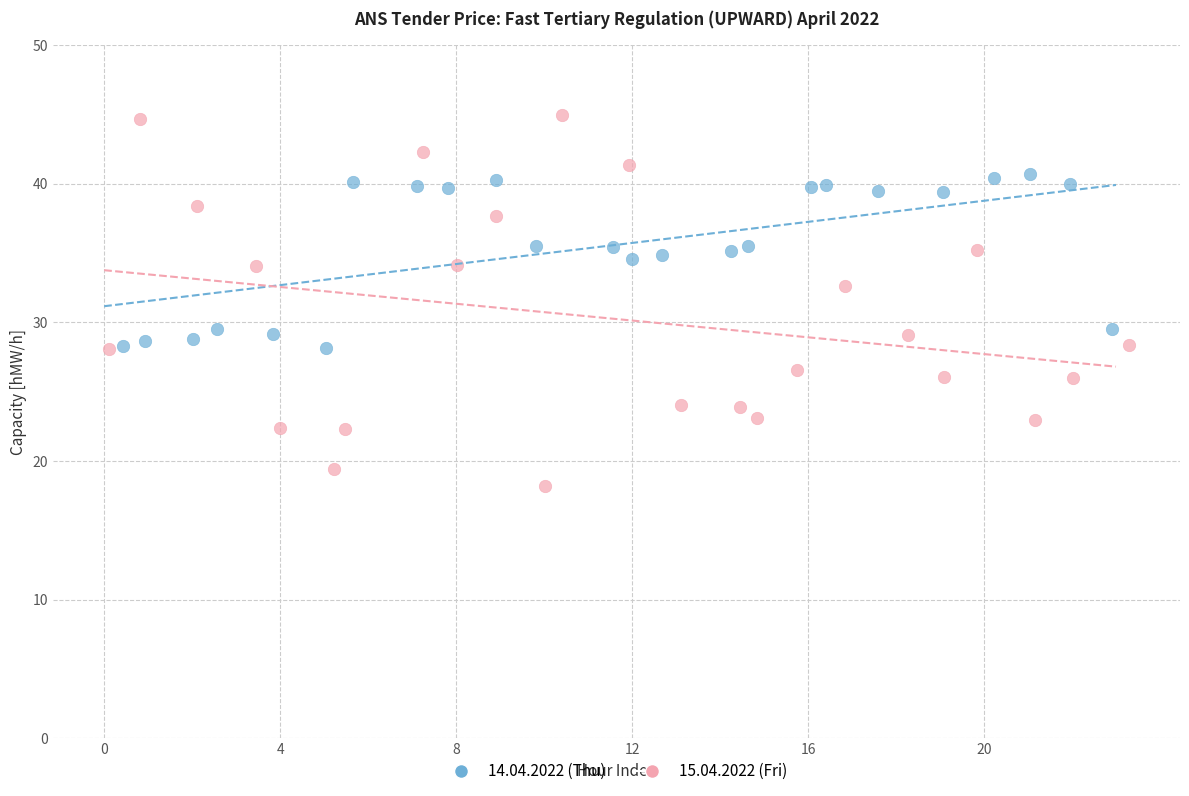

Which series reaches the maximum Y coordinate?

15.04.2022 (Fri)